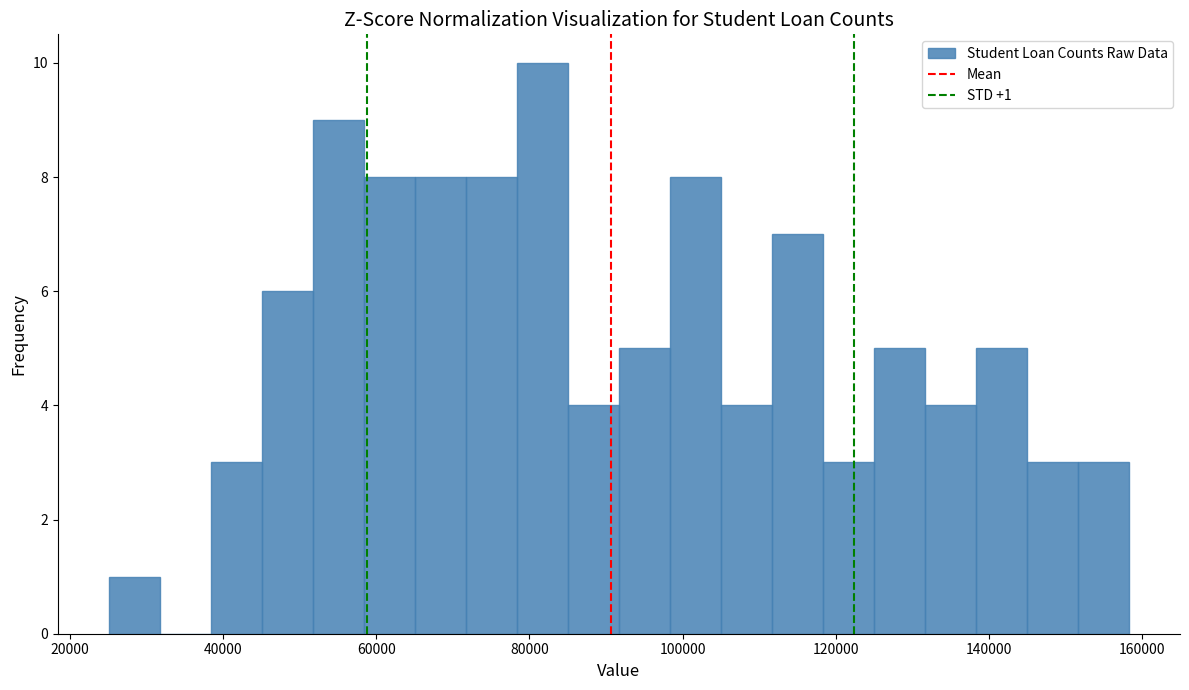

Read against the x-axis, roughly where is the centre of the tallest bar?

82000